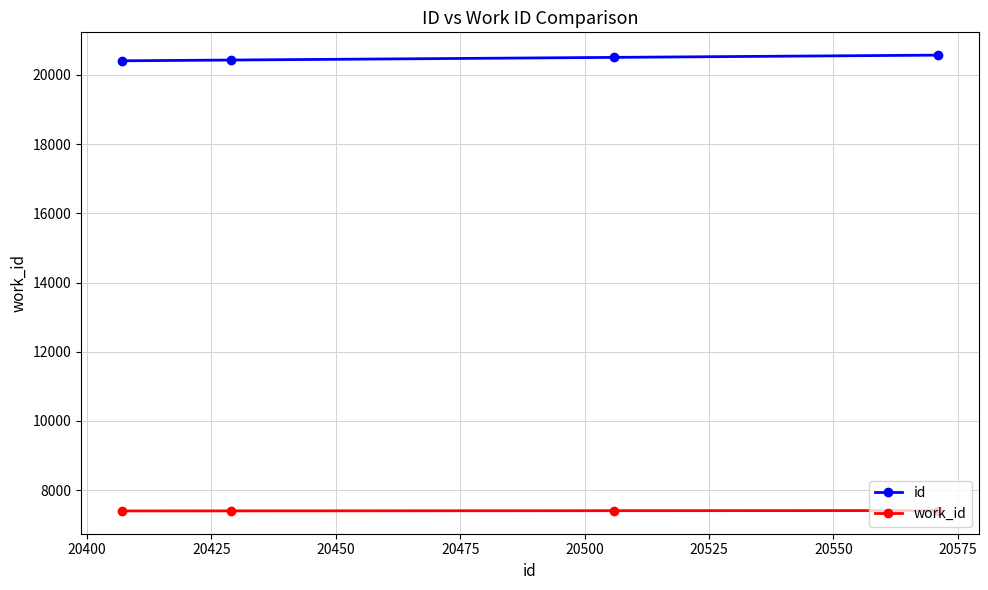

True or false: work_id has more than 2 interior local peaks.

False